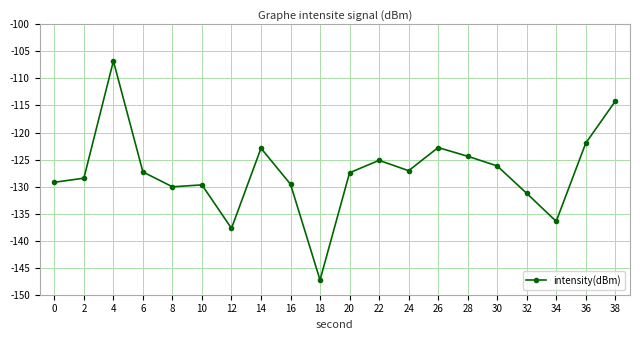

Is this an area chart (filled region under the line)?

No